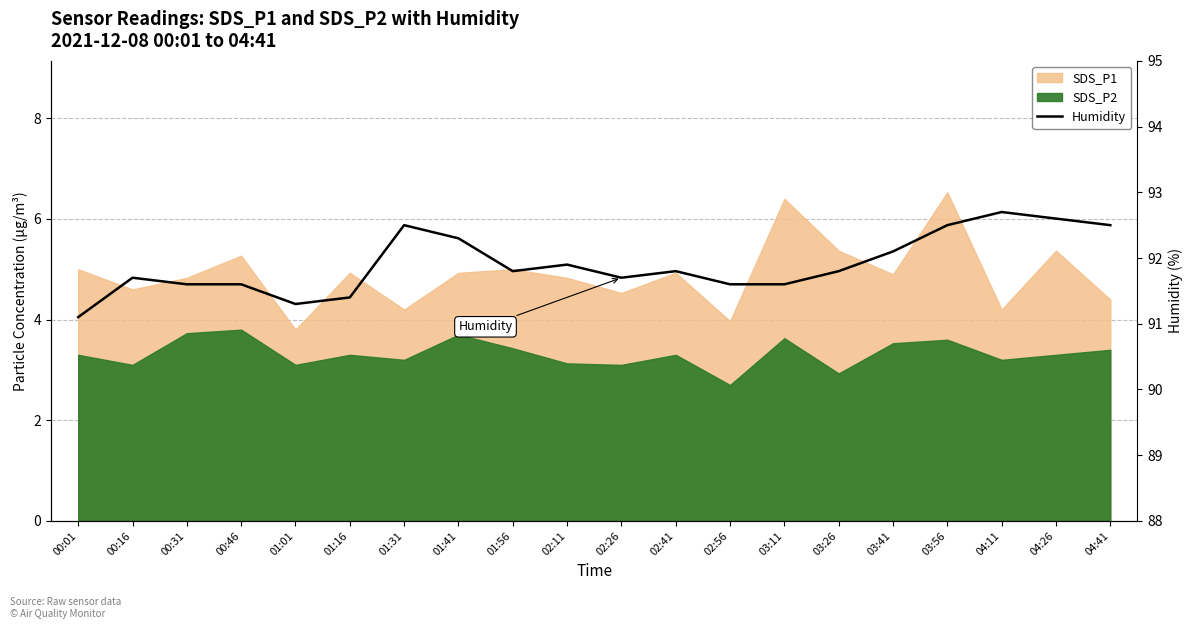

What is the value of the 19th point from the left?

92.6